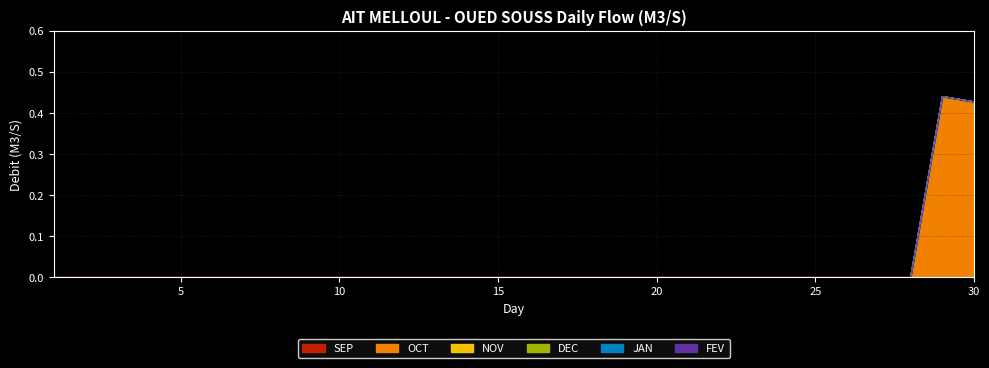

At which category does the chart reach its peak across all series?

29